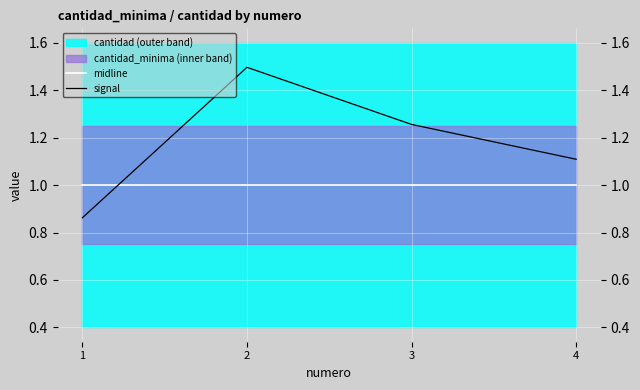

Is the value of midline at 1 greater than the value of signal at 4?

No